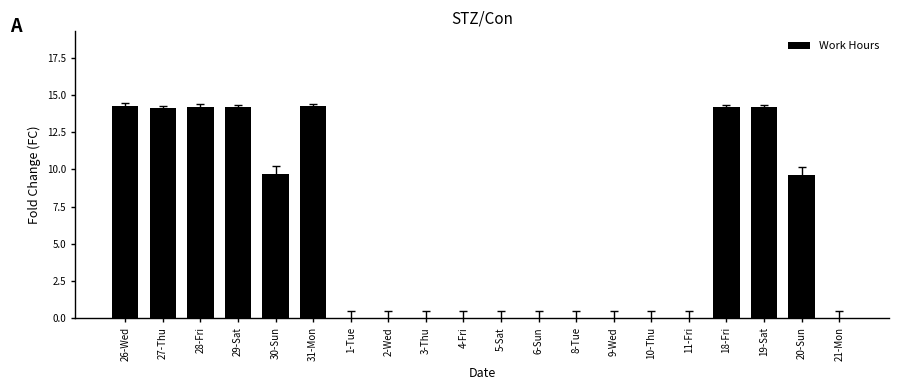

What is the sum of all values?

118.8